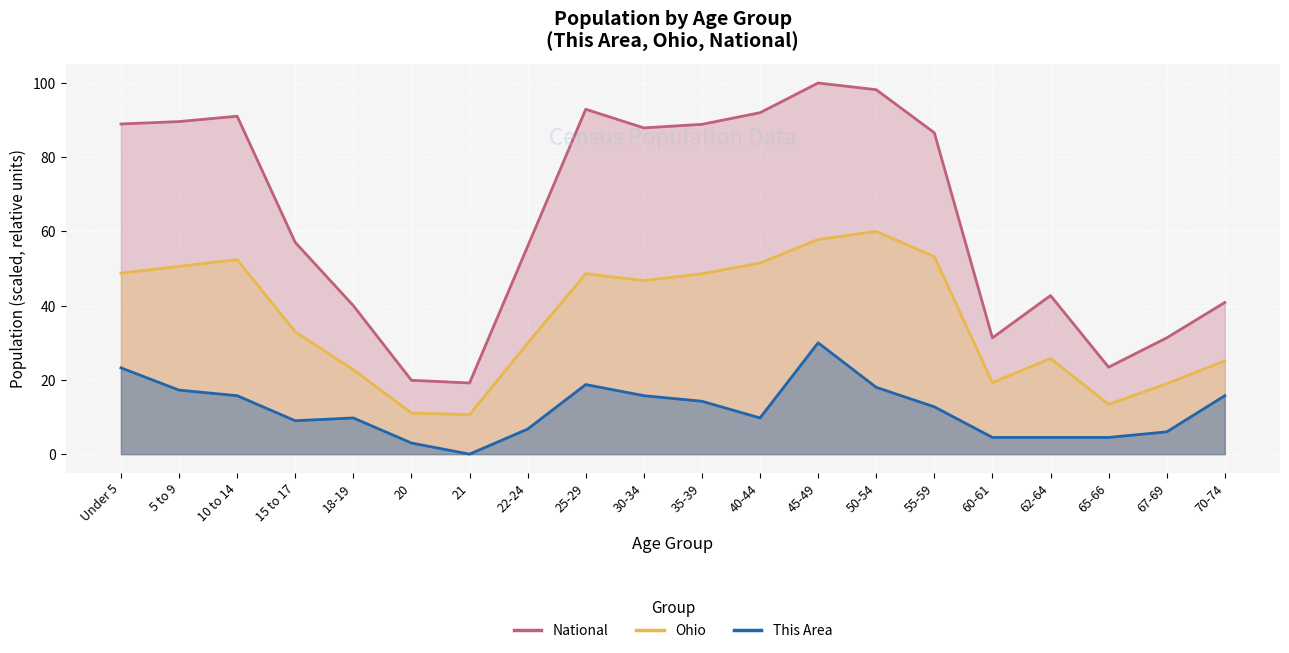

True or false: National and Ohio cross at least once.

False